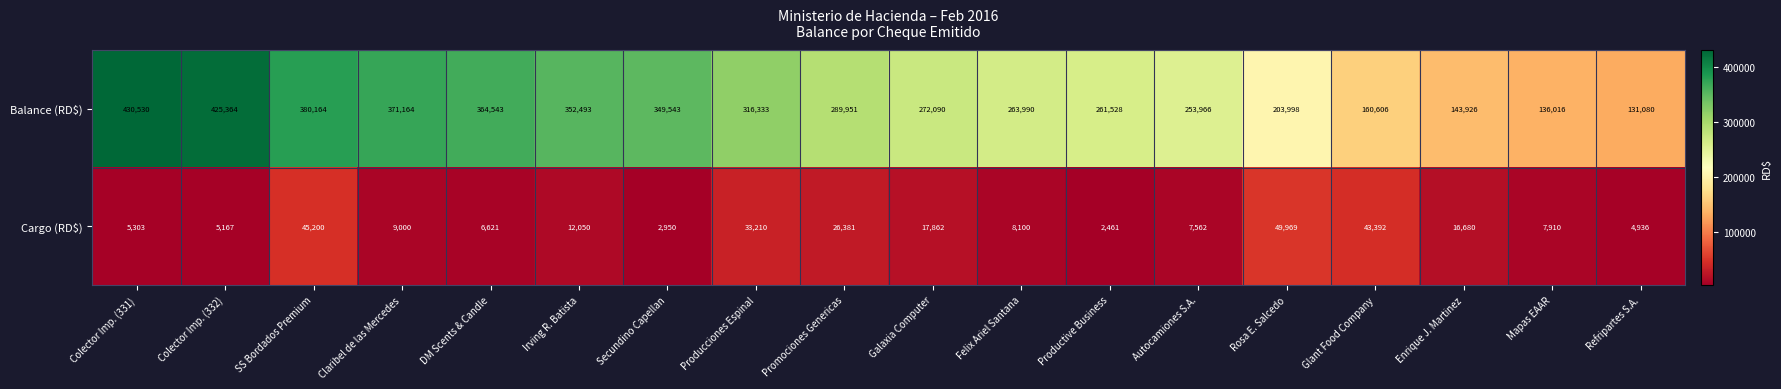

List the series in order of their overall mean, lowest first.

Cargo (RD$), Balance (RD$)